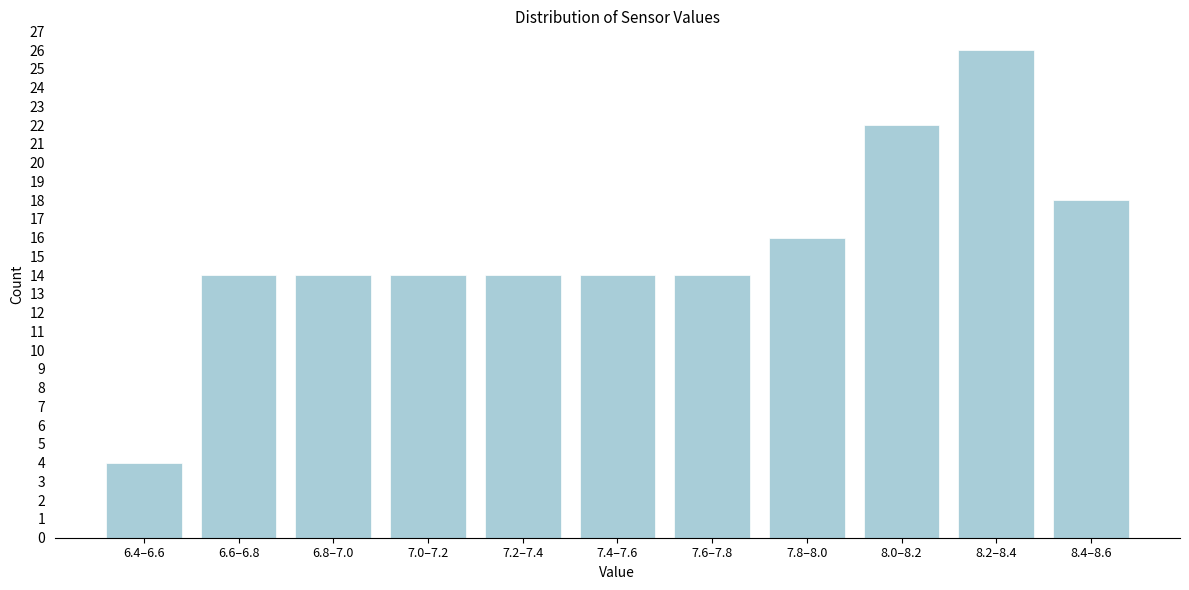

Reading left to right, what are all the values shown in this chart?

6.4–6.6=4	6.6–6.8=14	6.8–7.0=14	7.0–7.2=14	7.2–7.4=14	7.4–7.6=14	7.6–7.8=14	7.8–8.0=16	8.0–8.2=22	8.2–8.4=26	8.4–8.6=18